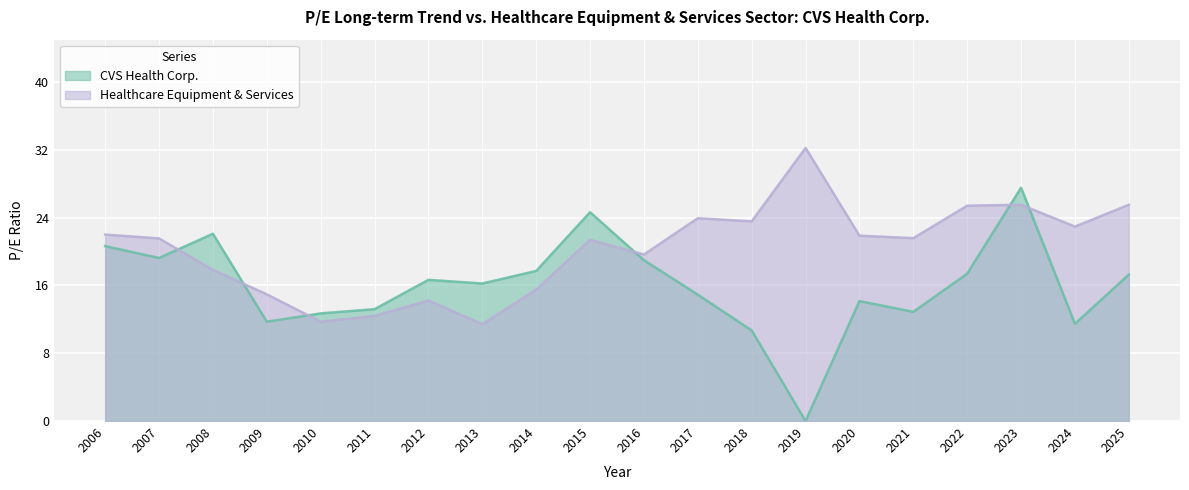

What is the difference between the CVS Health Corp. values at 2012 and 2015?

8.0